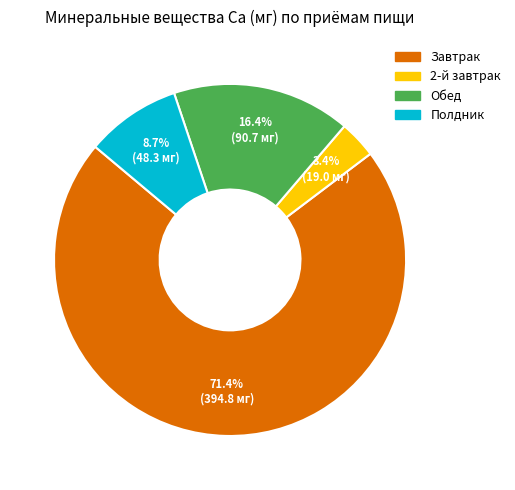

Approximately how many times larger is the value at Обед compared to Завтрак?

0.2